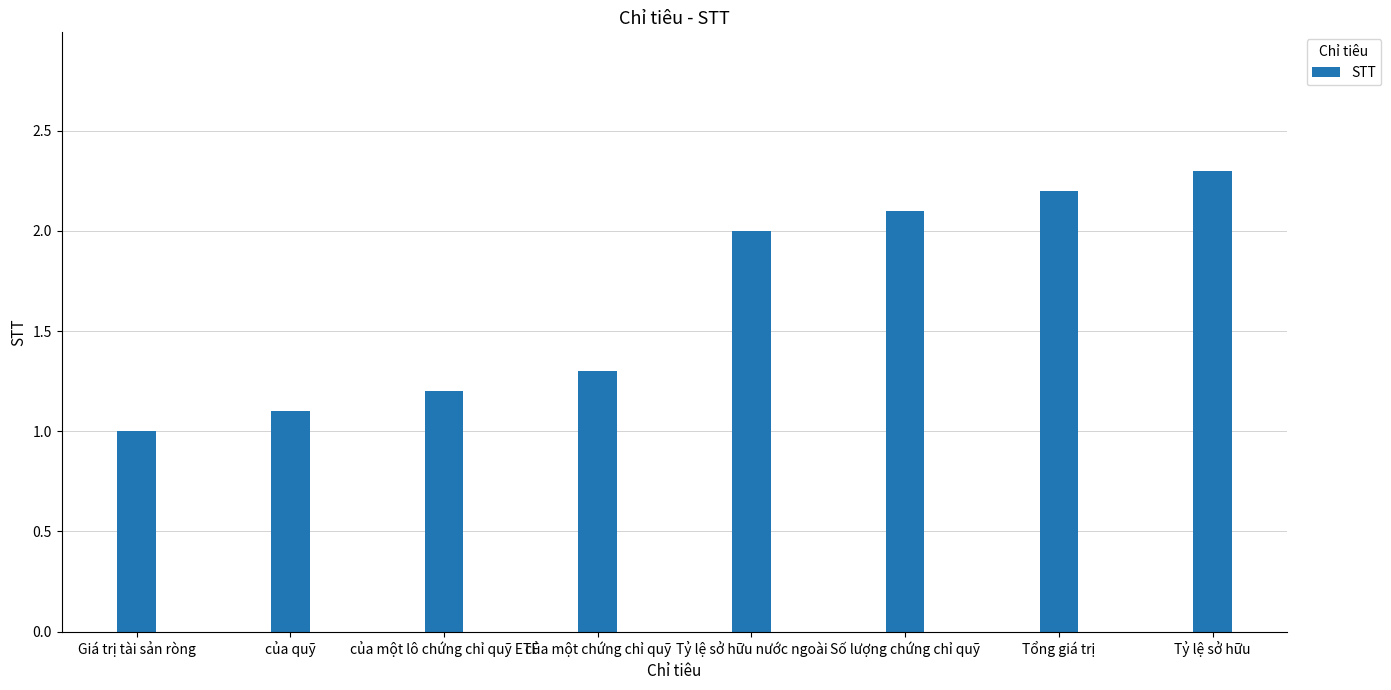

Reading left to right, list all the values displayed in this chart.

1.0	1.1	1.2	1.3	2.0	2.1	2.2	2.3